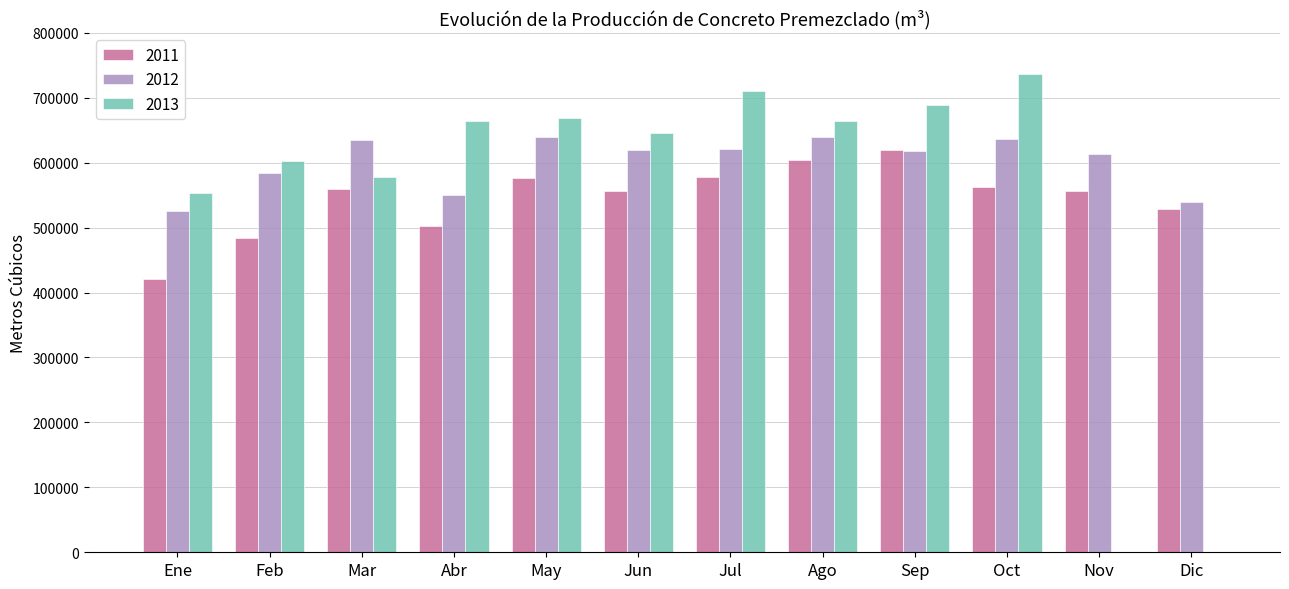

Which label corresponds to the largest value in the chart?

Oct